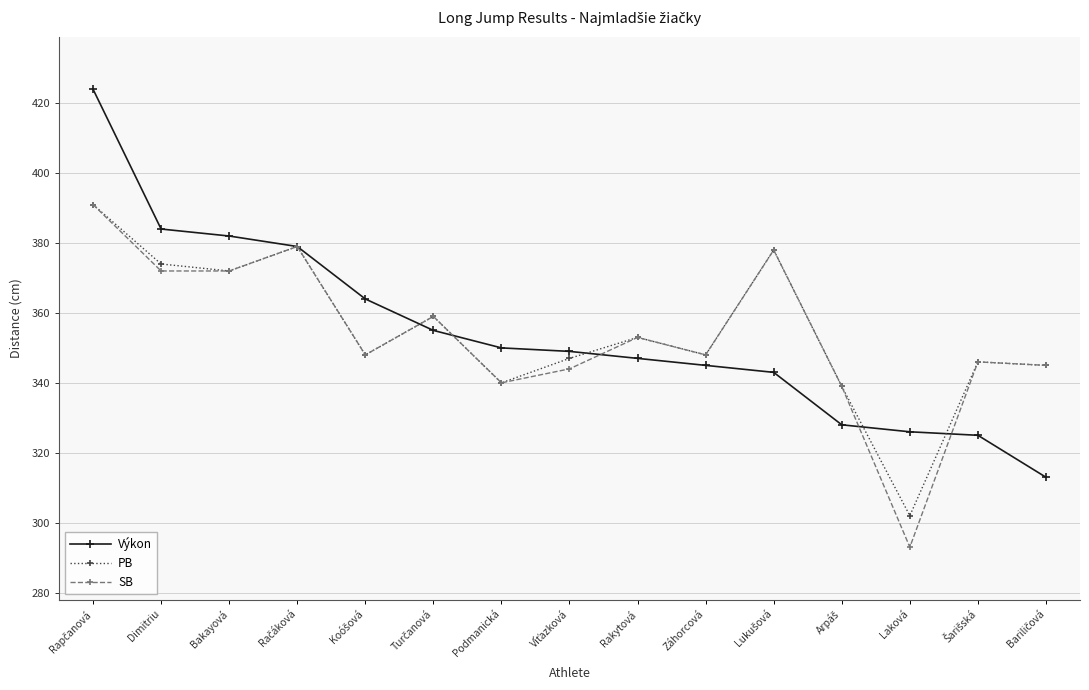

The value of Výkon at Podmanická is 350. True or false?

True